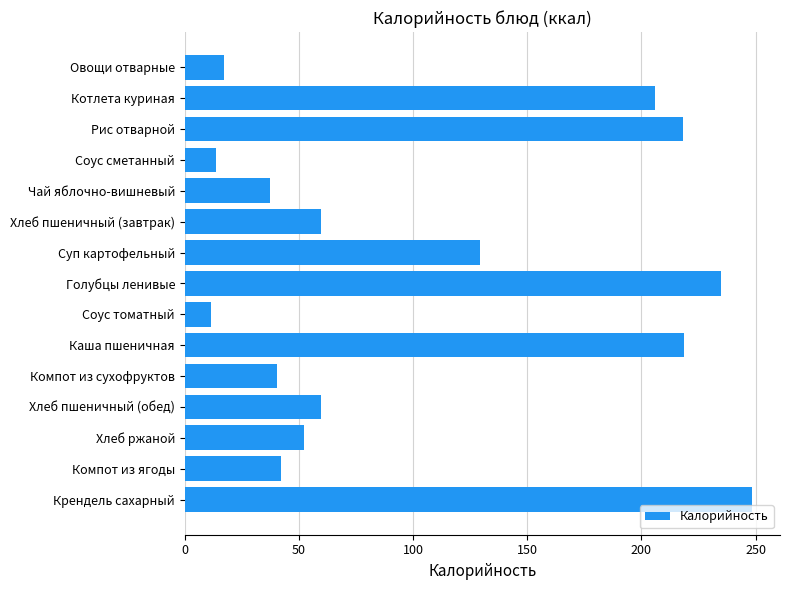

Is it true that the value at Голубцы ленивые is 102.0?

False